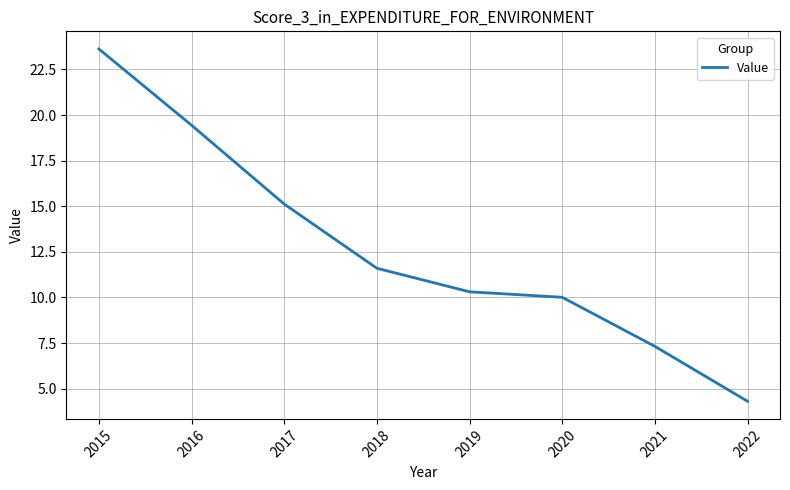

List the labels in order of value, smallest first.

2022, 2021, 2020, 2019, 2018, 2017, 2016, 2015